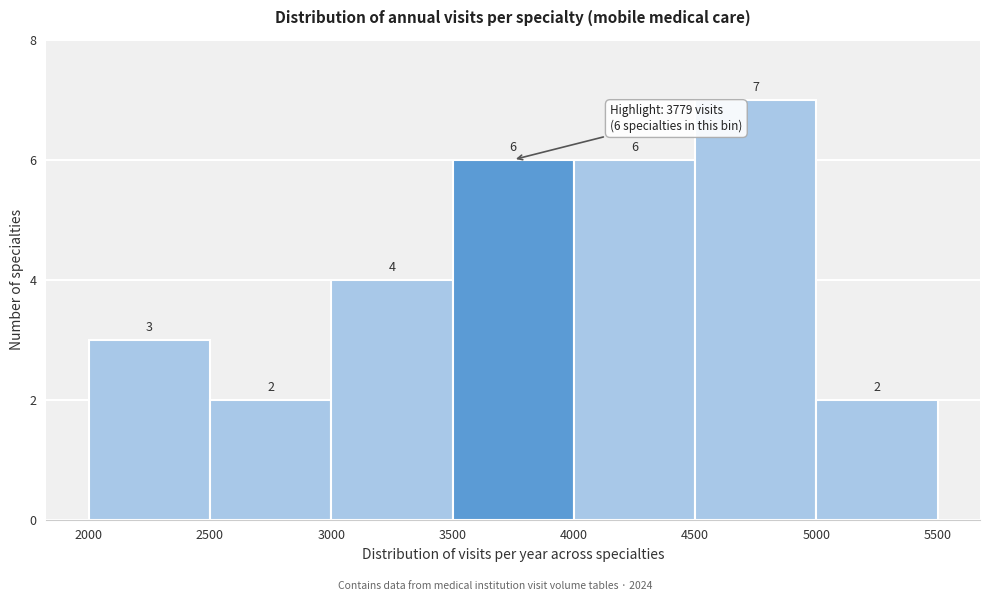

Over which range of the x-axis is the bar tallest?

4500 to 5000